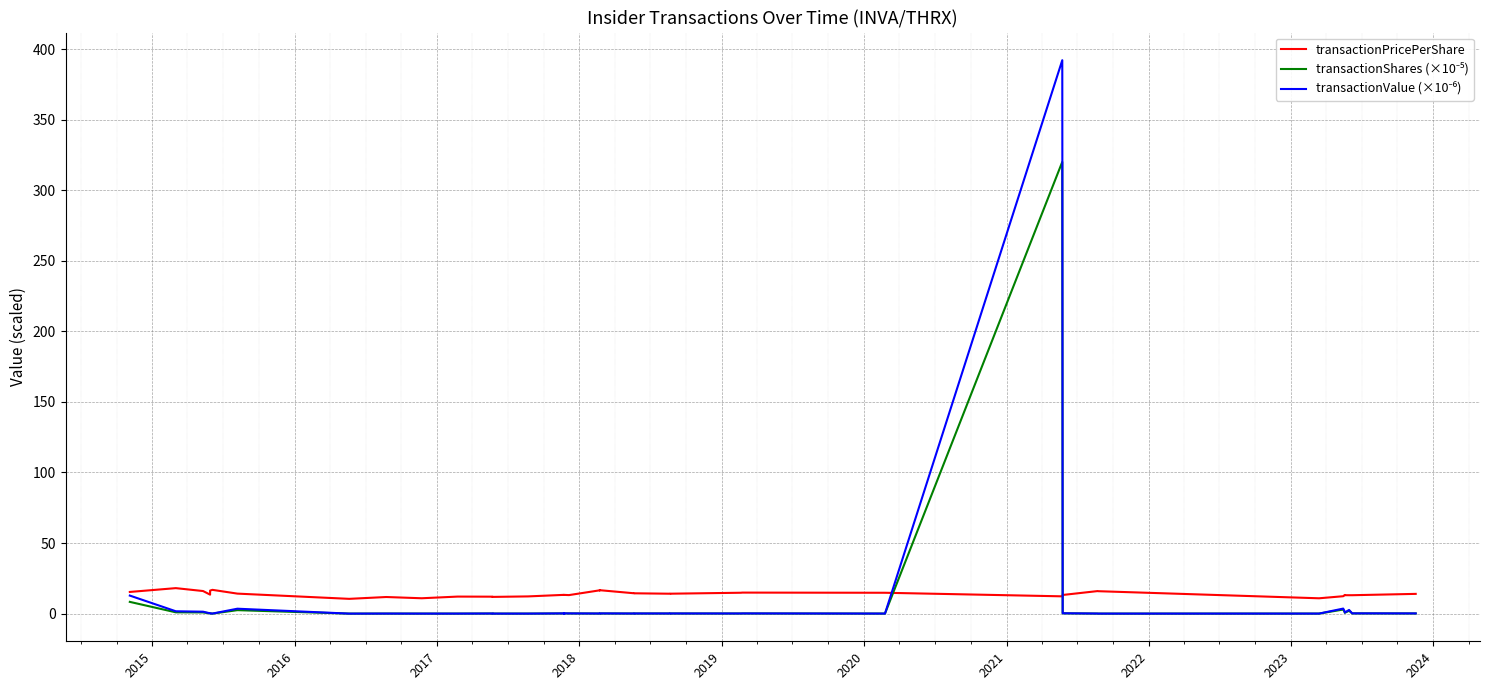

What is the sum of all transactionValue (×10⁻⁶) values?

422.8